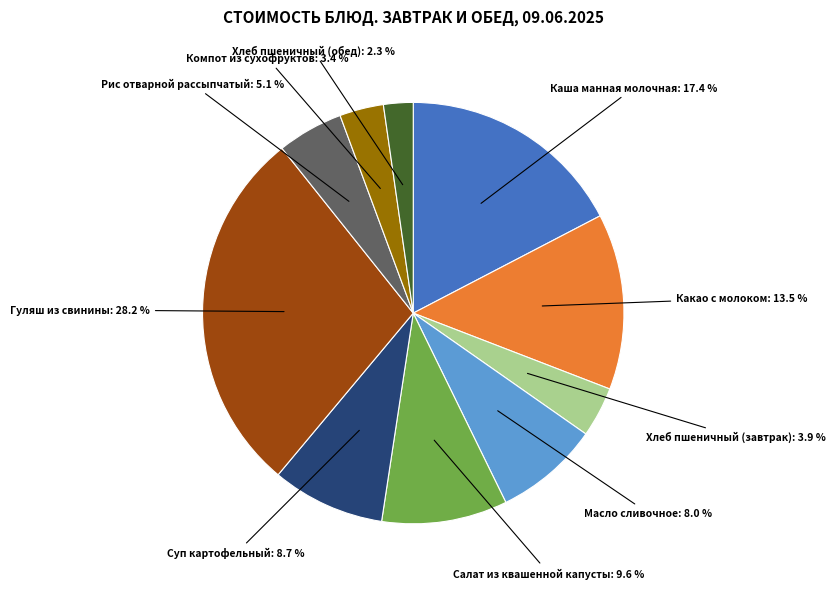

Is there a majority slice in this chart?

No